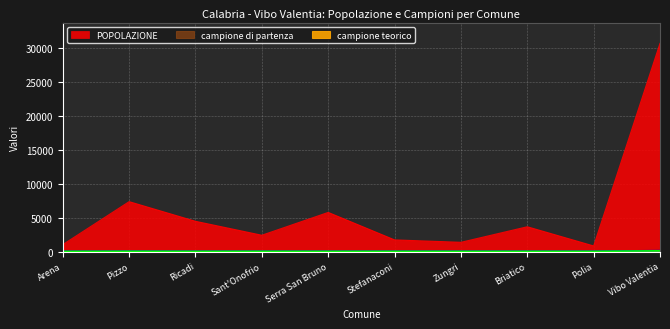

What is the difference between the campione teorico values at Sant'Onofrio and Pizzo?

6